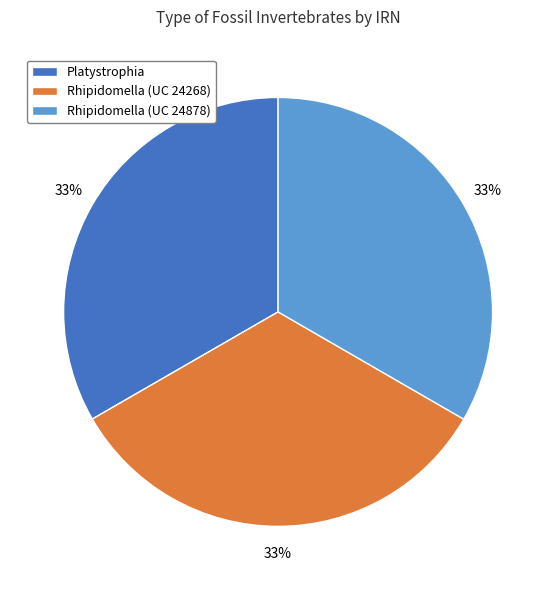

True or false: Rhipidomella (UC 24268) accounts for 20% of the total.

False